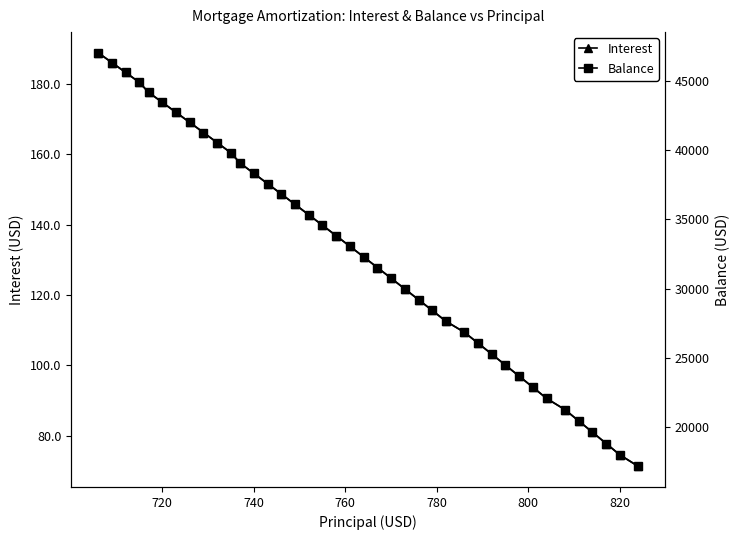

What is the highest value of the Balance series?

47008.0